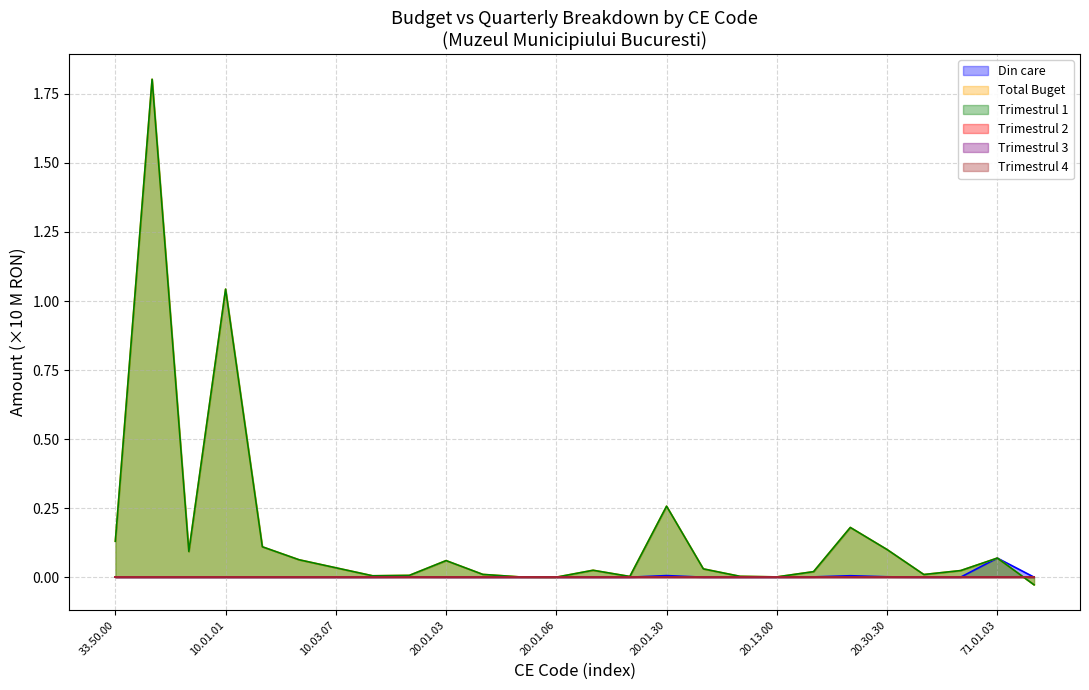

What is the average value of the Trimestrul 1 series?

0.2